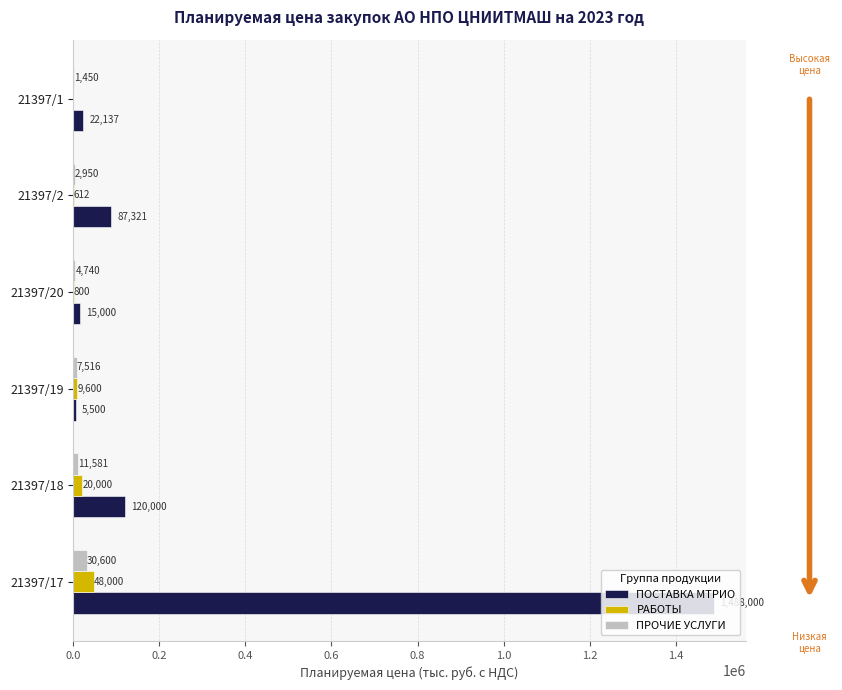

What is the highest value of the ПОСТАВКА МТРИО series?

1488000.0